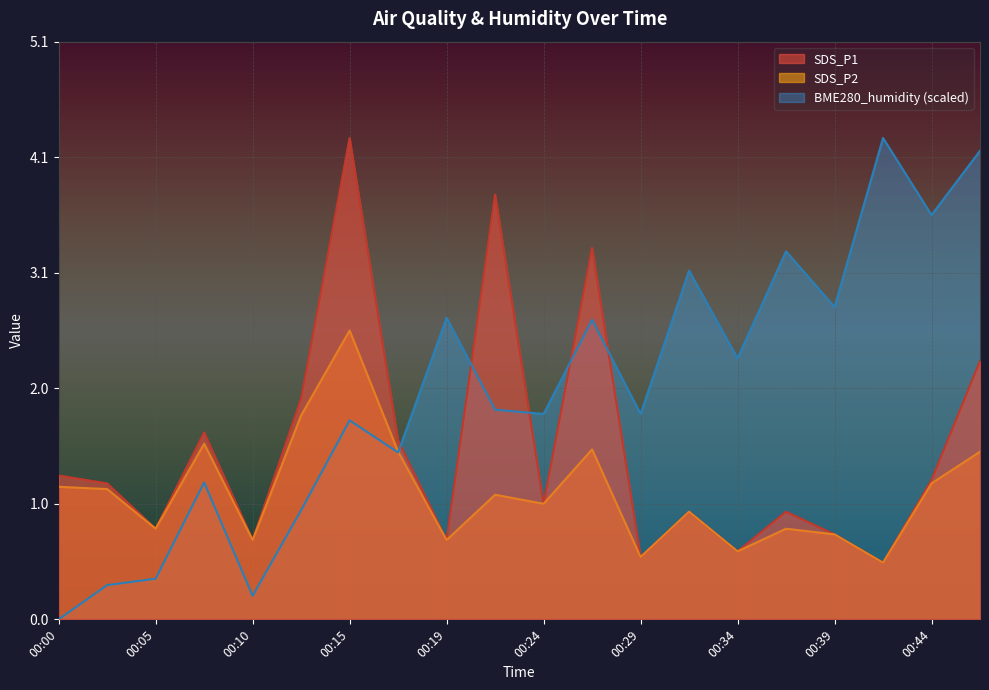

What is the greatest value displayed?

4.2